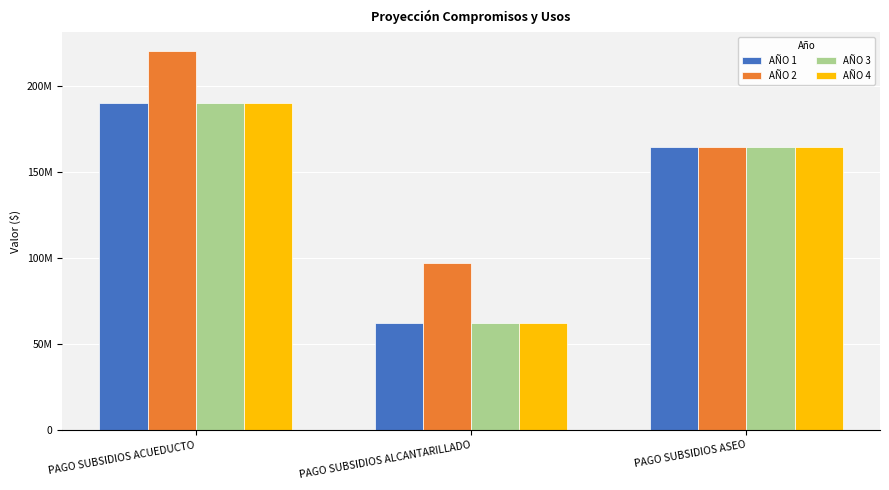

What is the total value across all series at PAGO SUBSIDIOS ASEO?

657254304